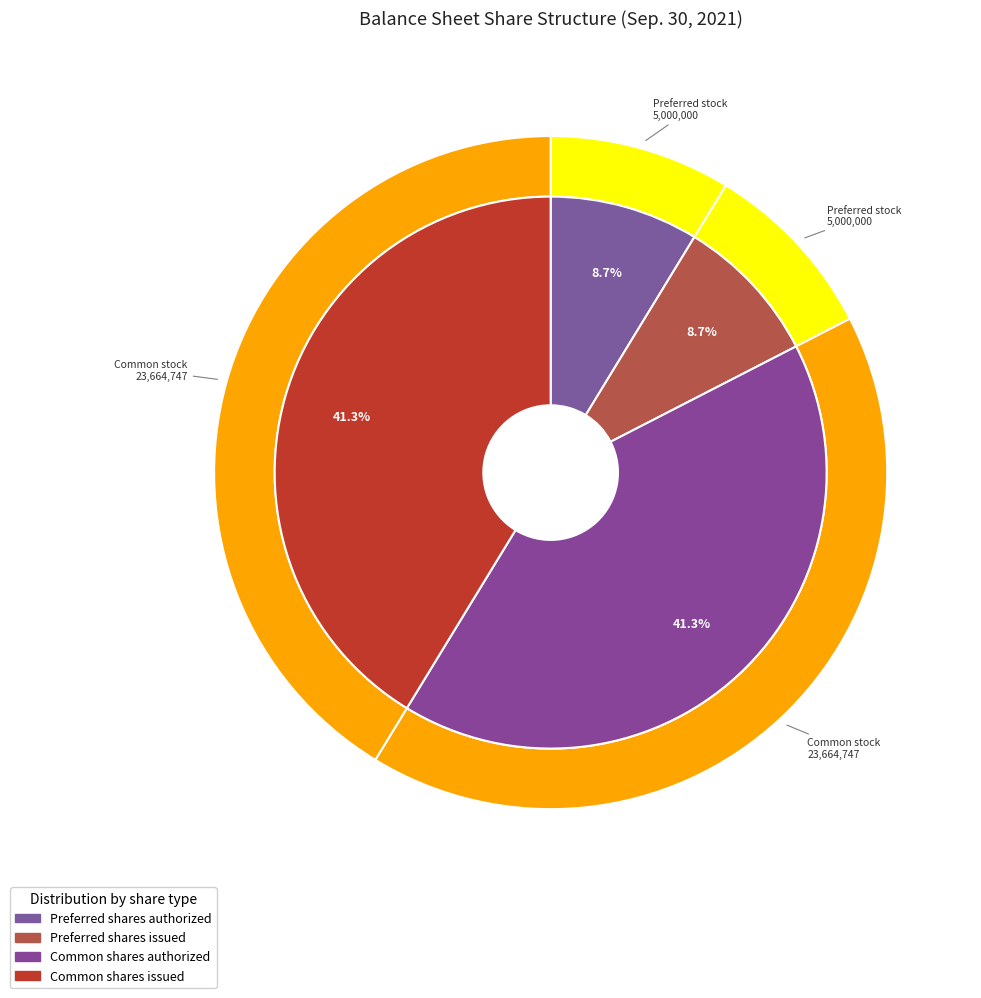

Count the number of slices in the pie.

4